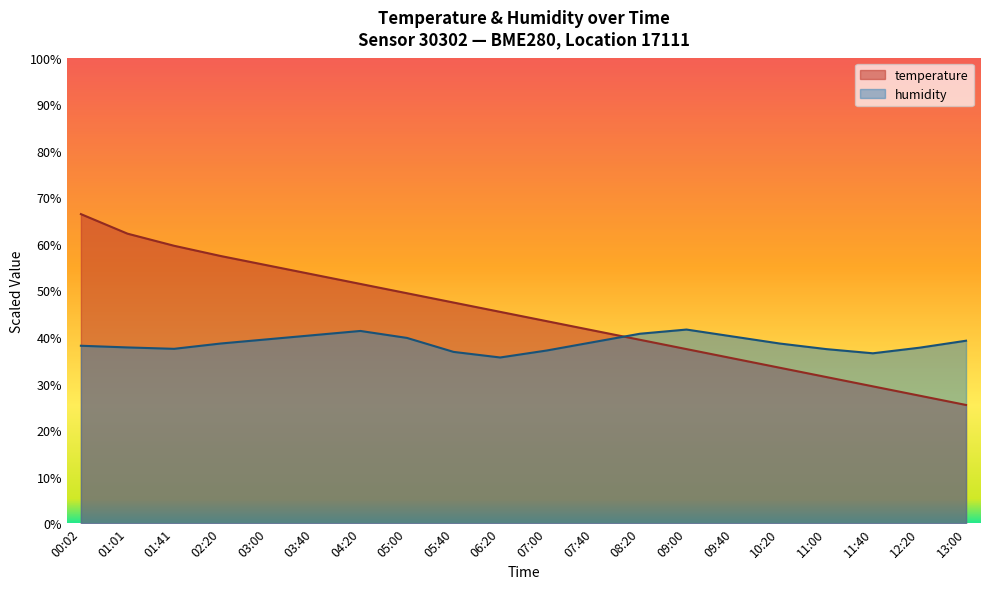

At which category does the chart reach its minimum across all series?

13:00